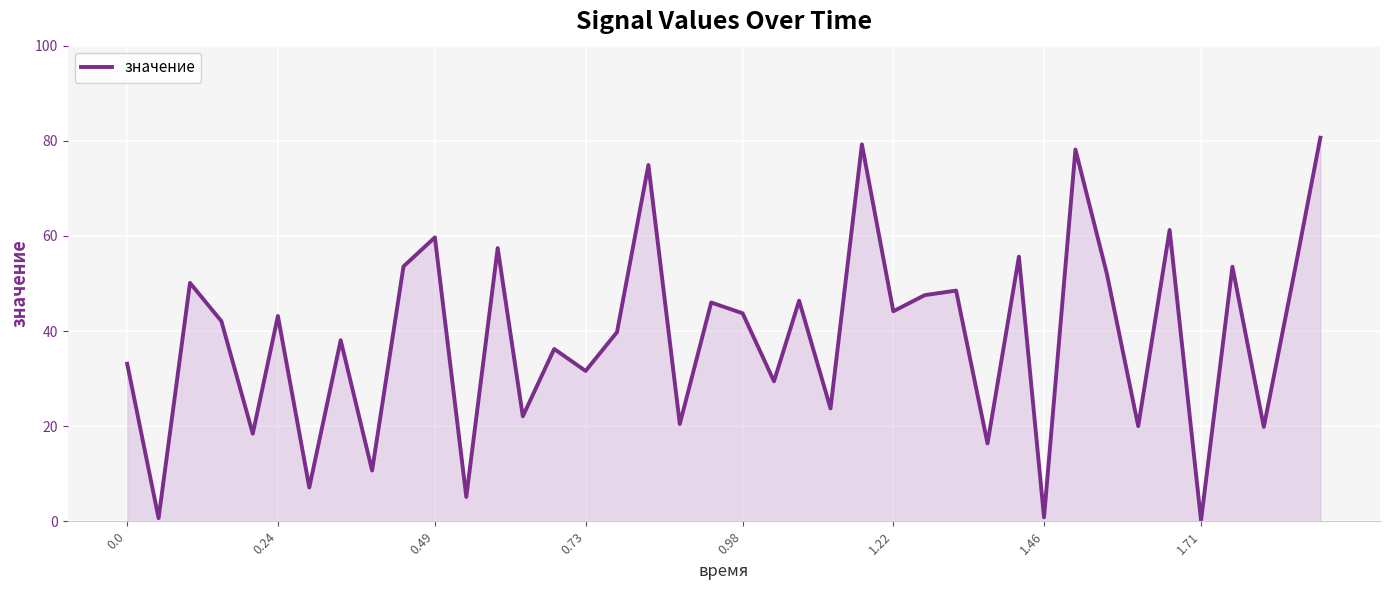

What is the greatest value displayed?

80.6